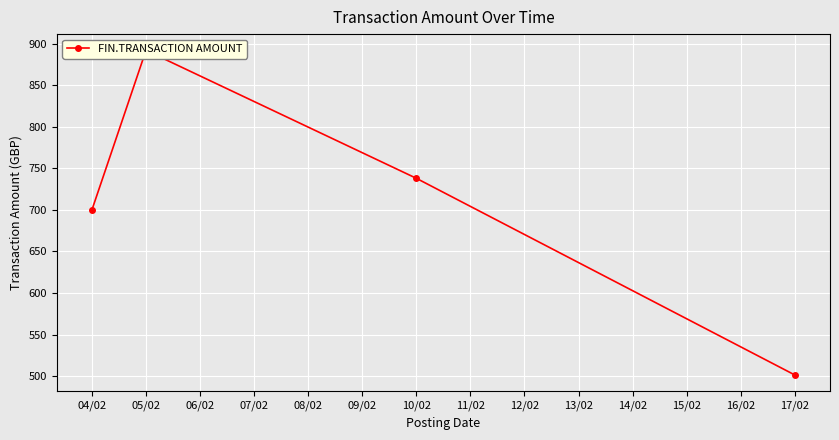

At which label does the data first exceed 738?

05/02